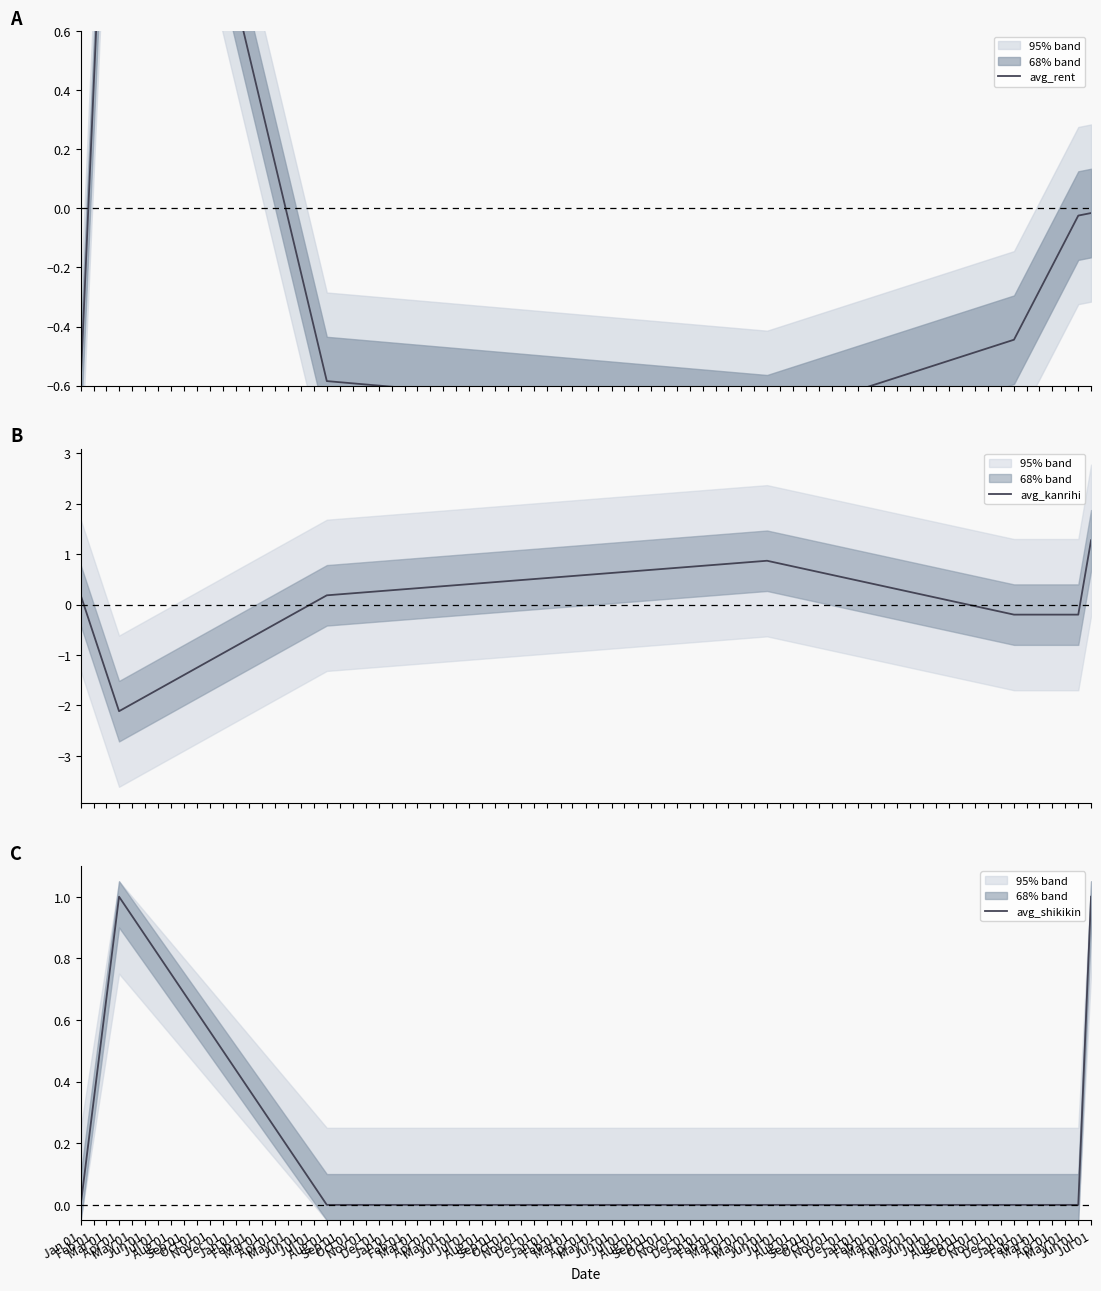

What is the label of the 6th point from the left?

Jun 01